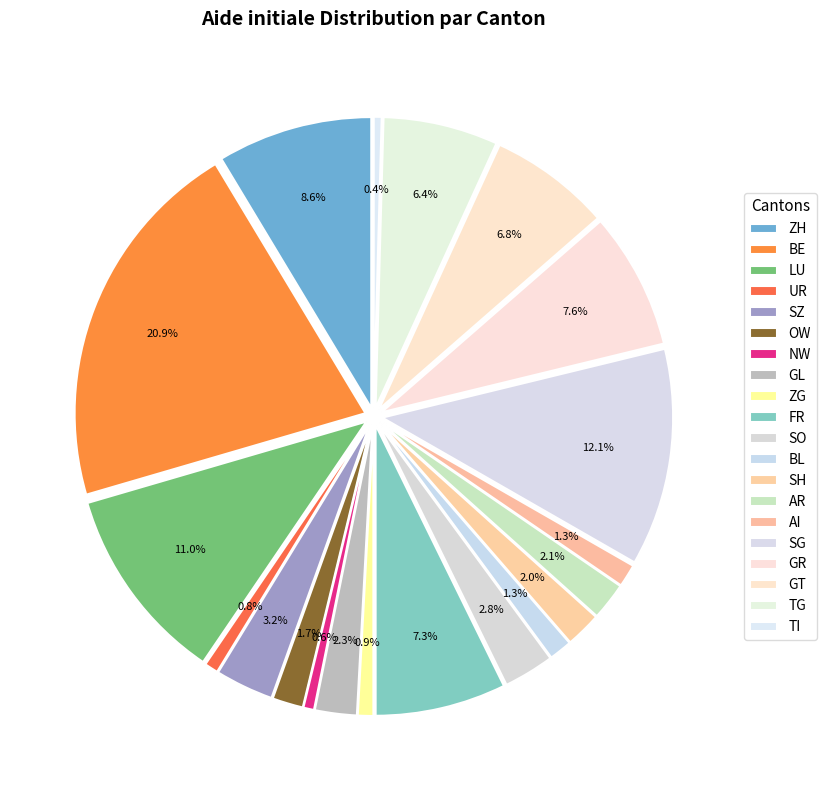

To the nearest percent, what percentage of the pie is SO?

3%